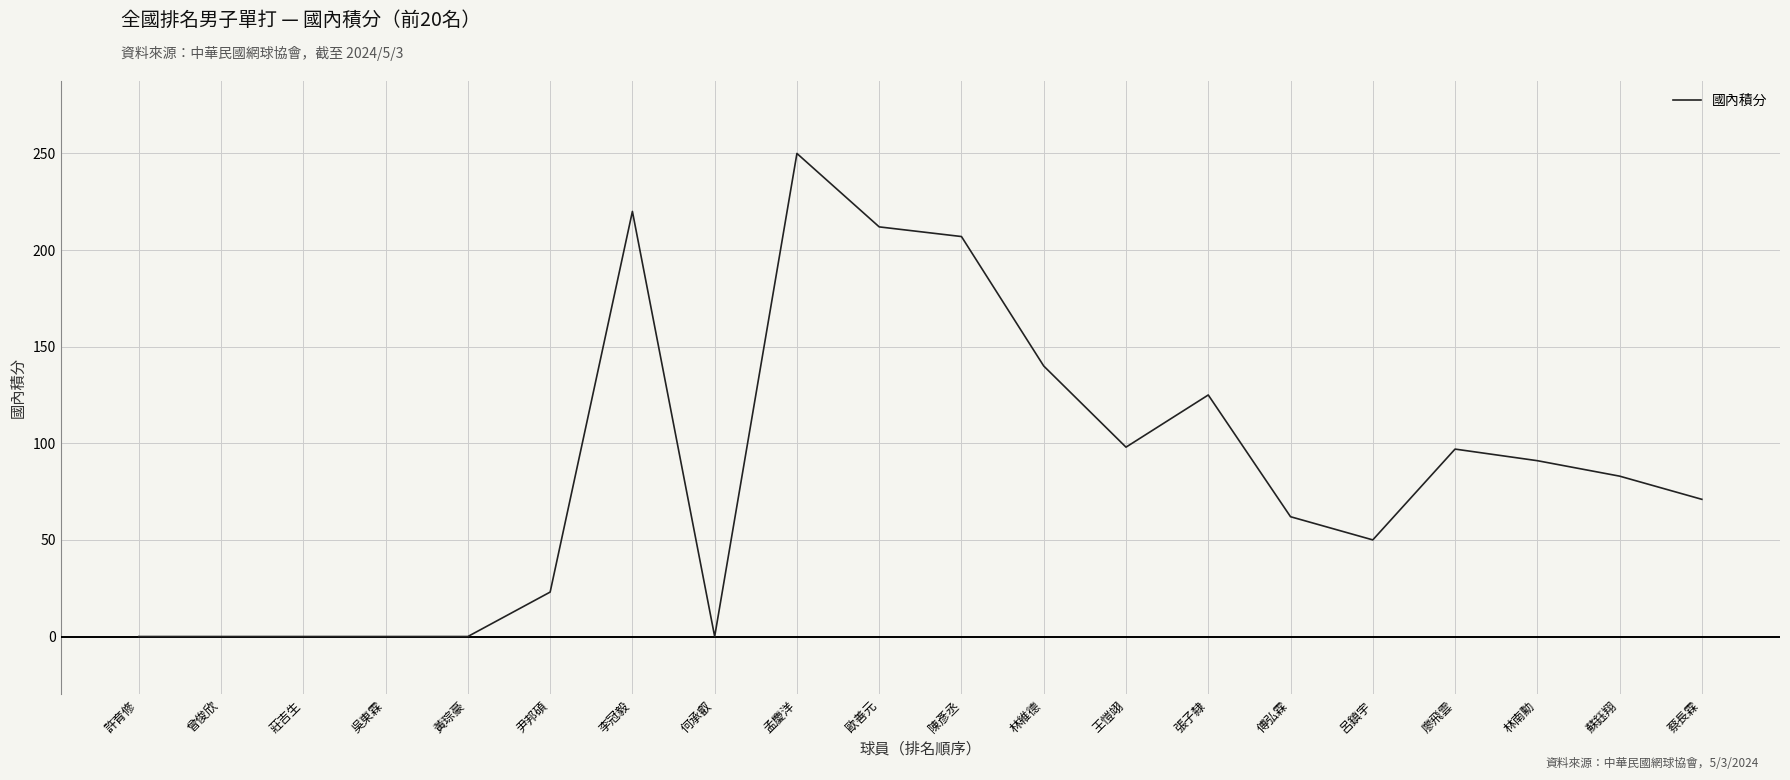

How many lines are shown in the chart?

1